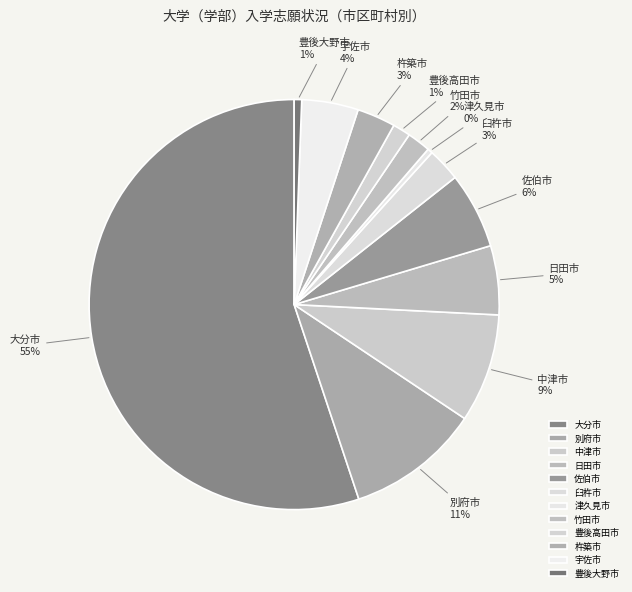

Is there a majority slice in this chart?

Yes